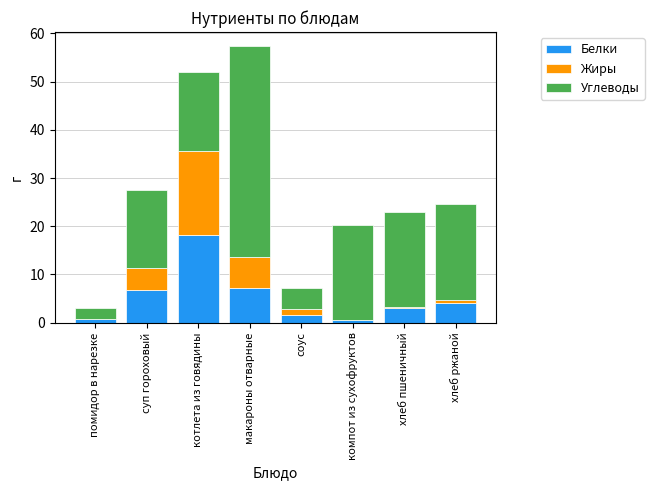

What is the total value across all series at суп гороховый?

27.6